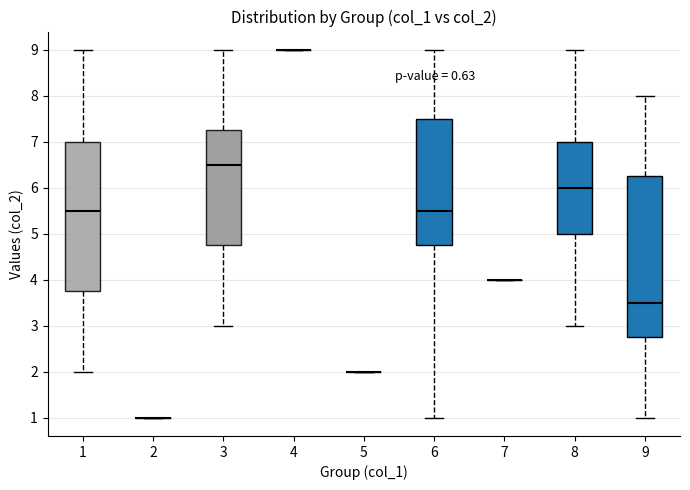

Comparing the boxes themselves (not the whiskers), which one is the tallest?

9